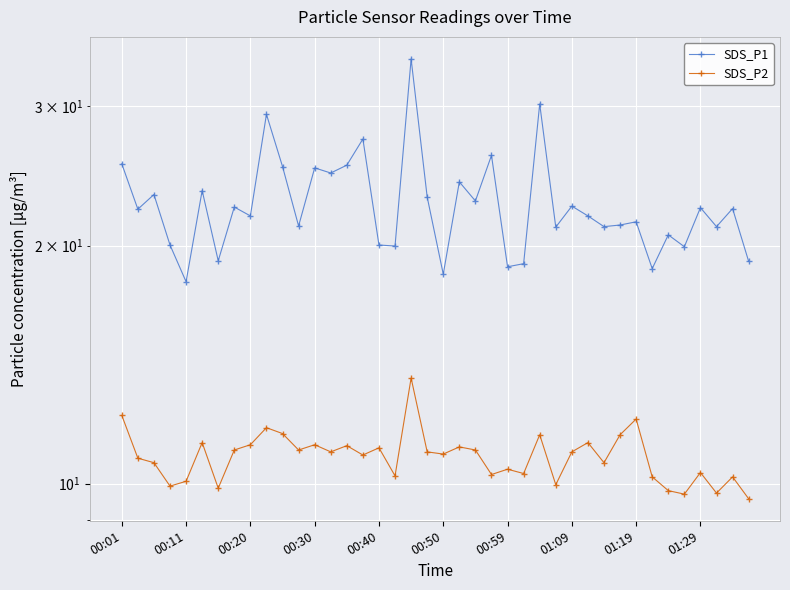

How many data points in SDS_P1 are less than 22?

20